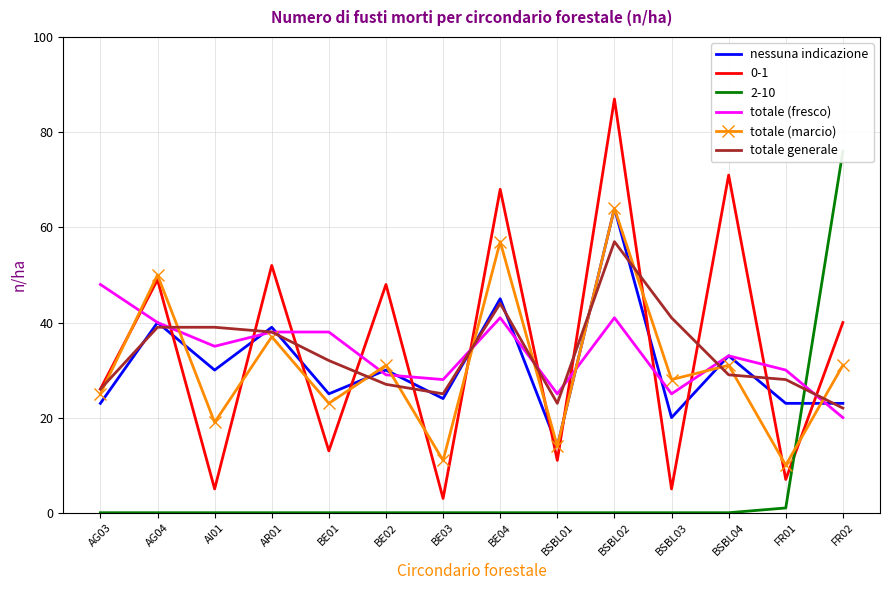

How many interior local valleys does the totale (marcio) series have?

6